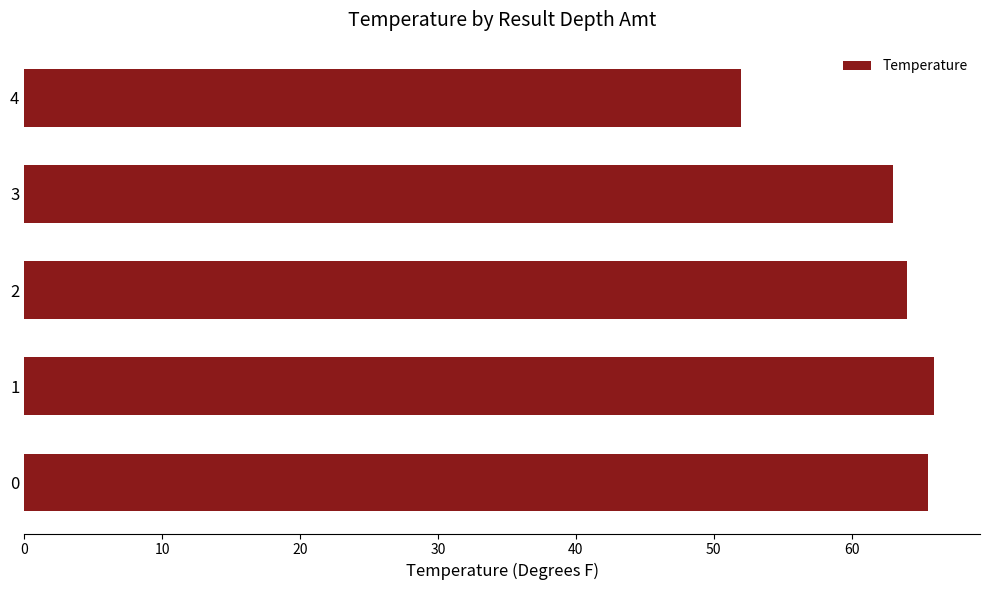

What is the sum of the values at 2 and 0?

129.5